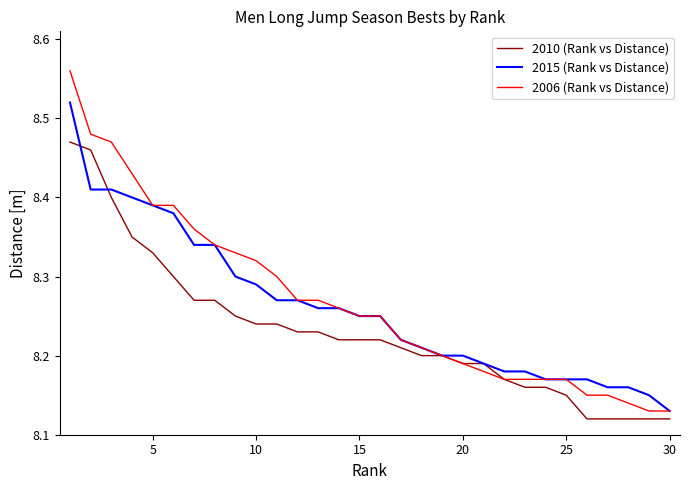

List the series in order of their peak value, highest first.

2006 (Rank vs Distance), 2015 (Rank vs Distance), 2010 (Rank vs Distance)